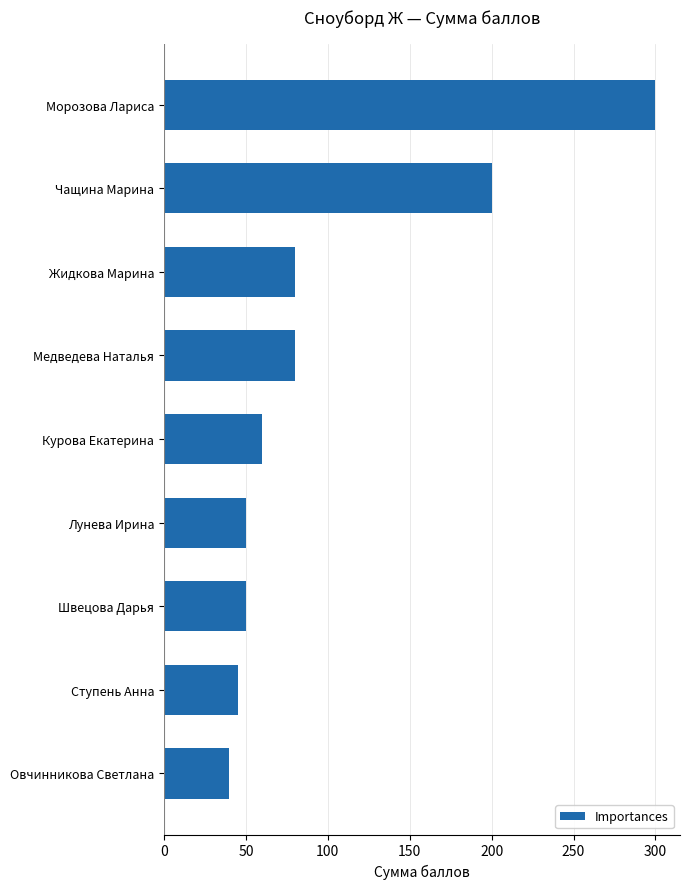

Count the number of categories in the chart.

9